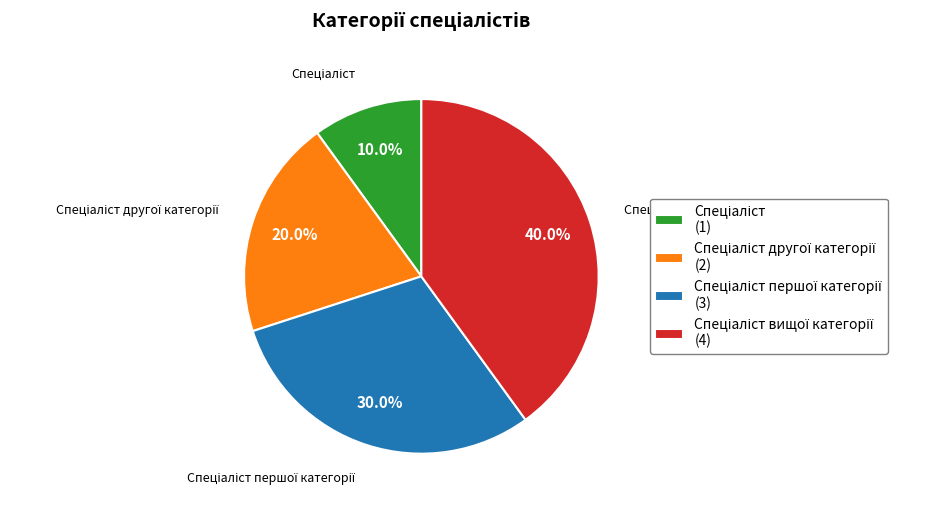

Is there a majority slice in this chart?

No